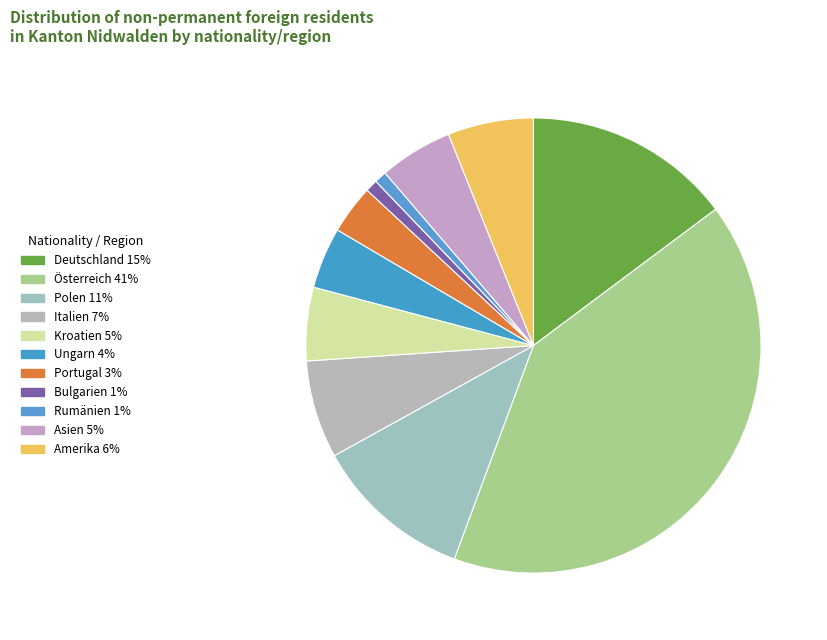

Which slice is the largest?

Österreich